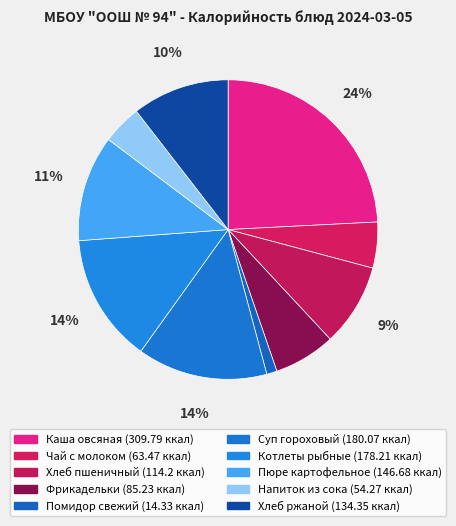

Between Хлеб пшеничный and Помидор свежий, which is larger?

Хлеб пшеничный